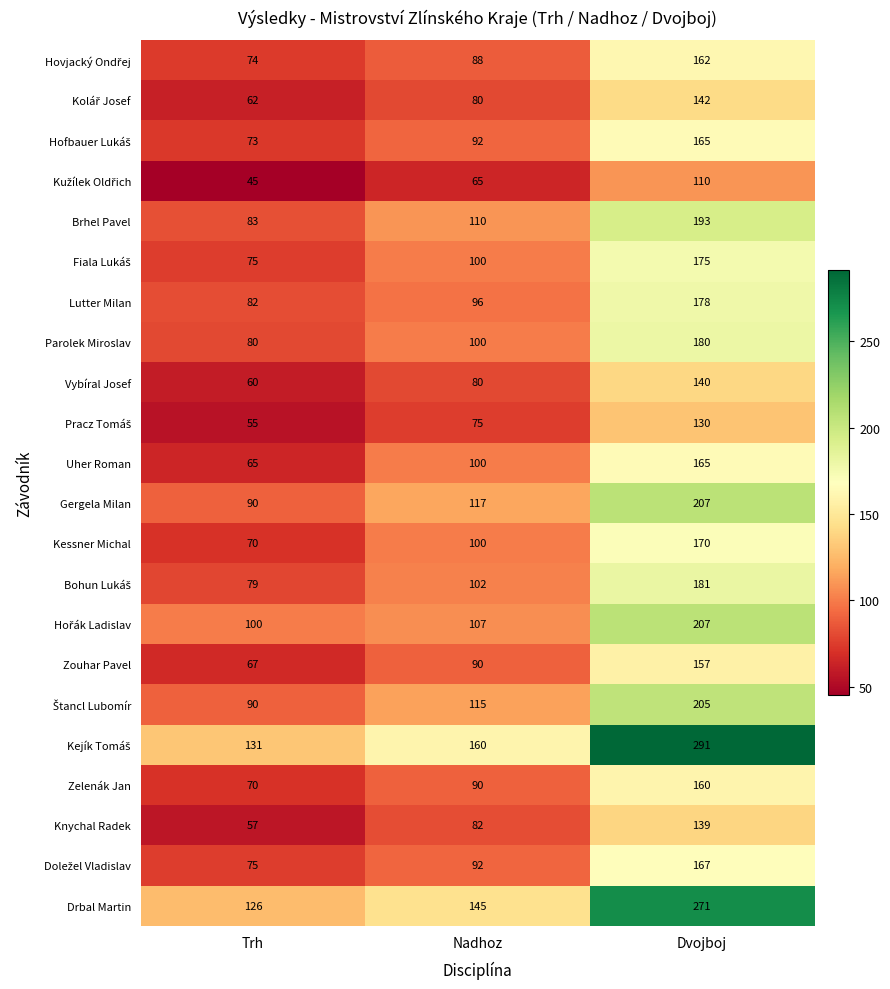

At which category does the chart reach its peak across all series?

Dvojboj